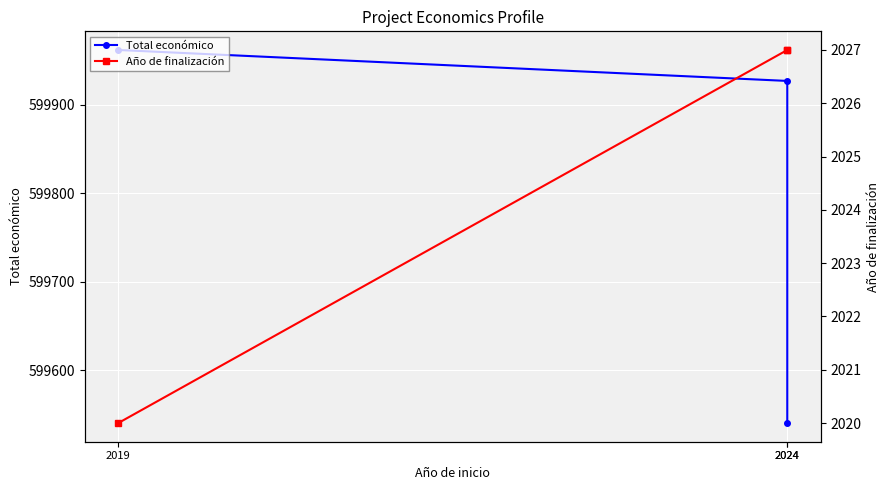

At which label is Año de finalización closest to 2023?

2019